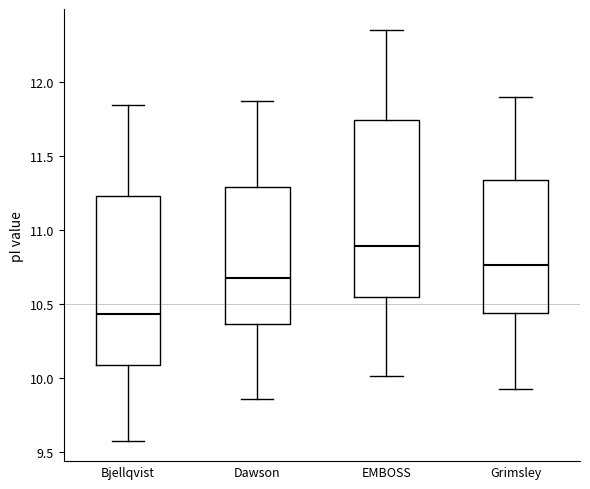

Where does the lower whisker of the box for Bjellqvist end on the y-axis? The values are not printed on the chart, so give them approximately, as read against the axis.

9.60